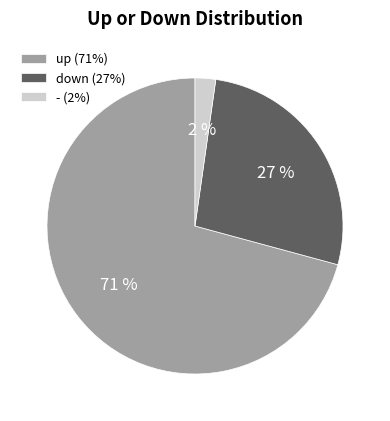

To the nearest percent, what percentage of the pie is down?

27%